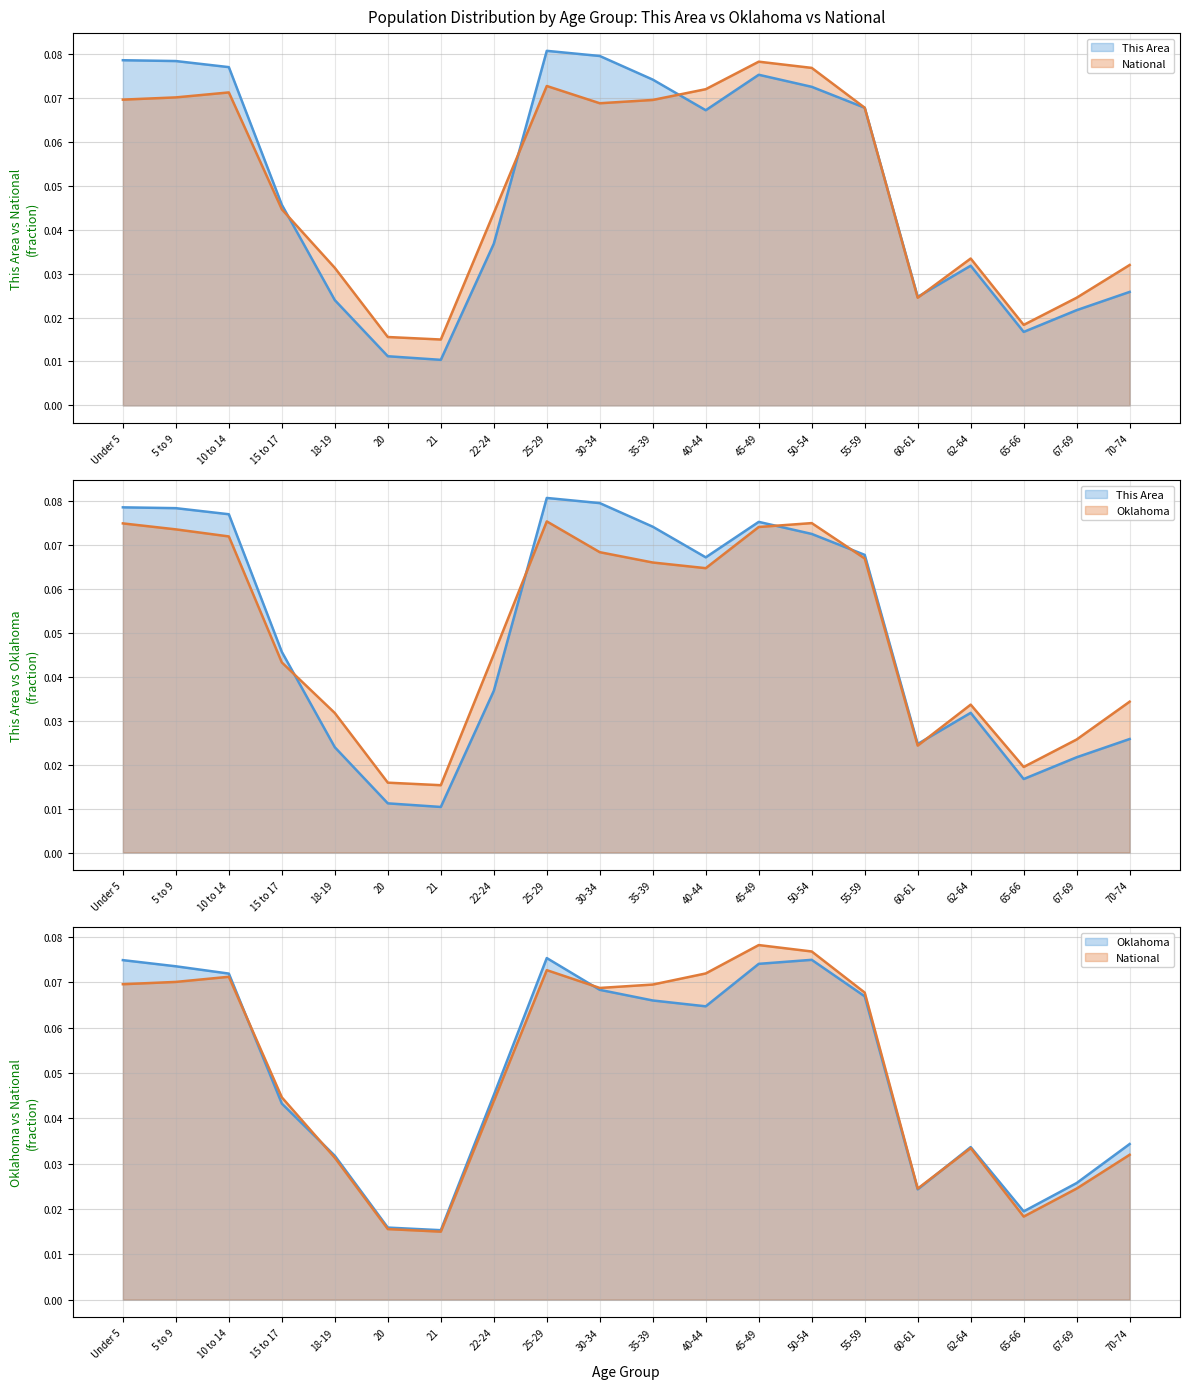

Where is the first local maximum for National?

10 to 14